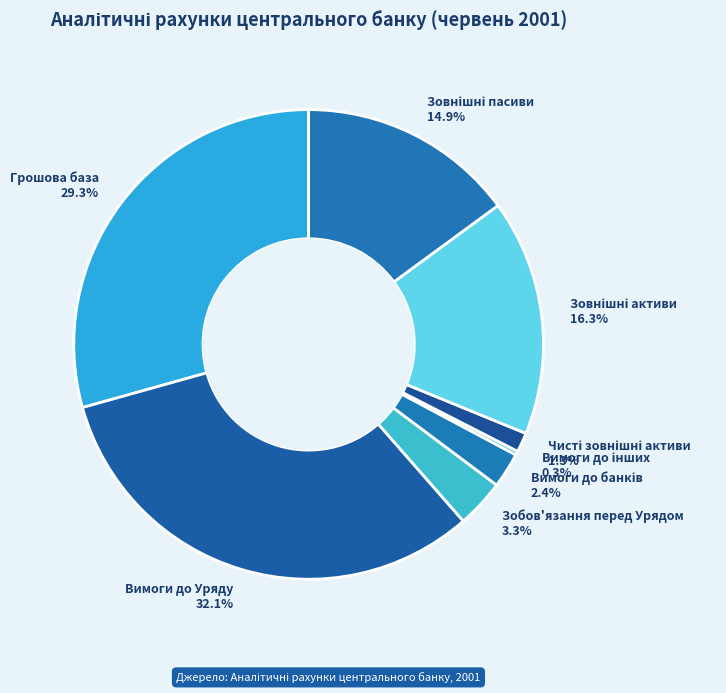

What is the ratio of the value at Вимоги до Уряду to the value at Грошова база?

1.1